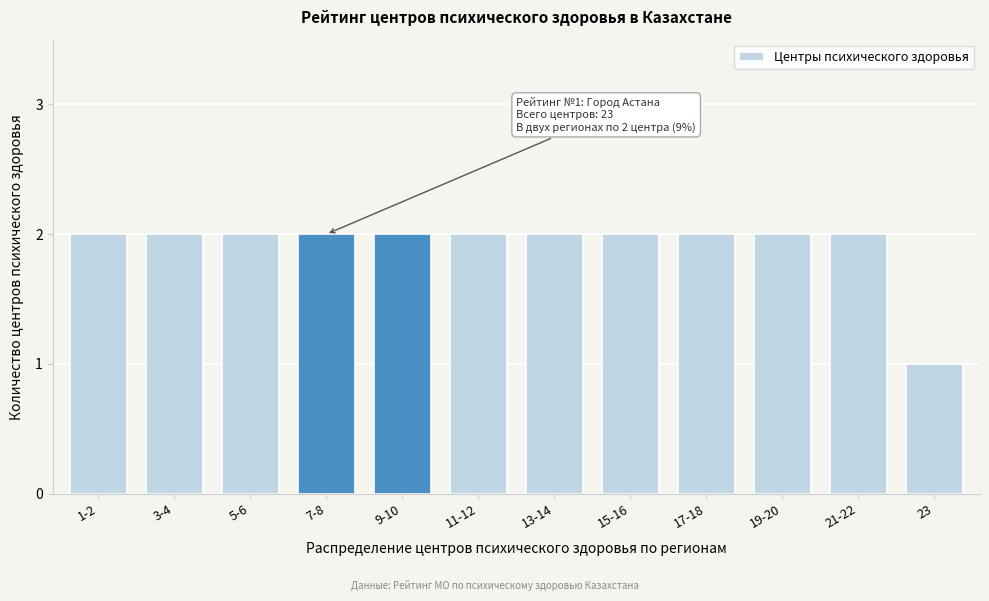

Reading left to right, list all the values displayed in this chart.

1-2=2	3-4=2	5-6=2	7-8=2	9-10=2	11-12=2	13-14=2	15-16=2	17-18=2	19-20=2	21-22=2	23=1